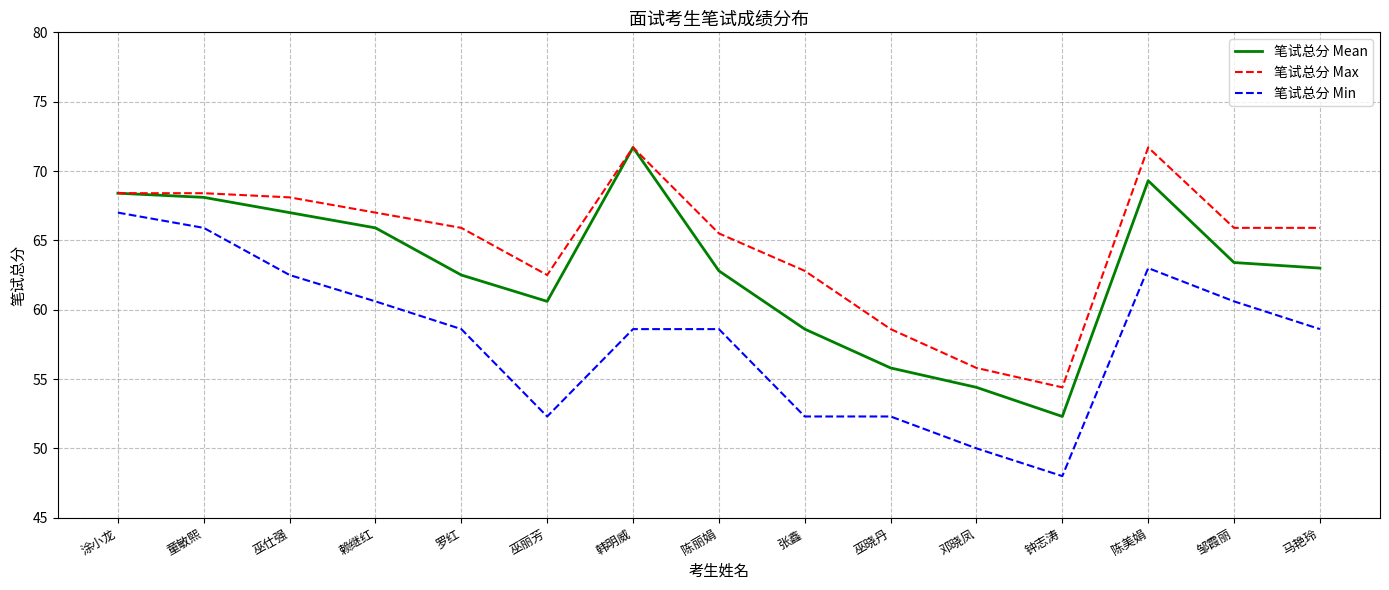

What is the minimum value for 笔试总分 Min?

48.0